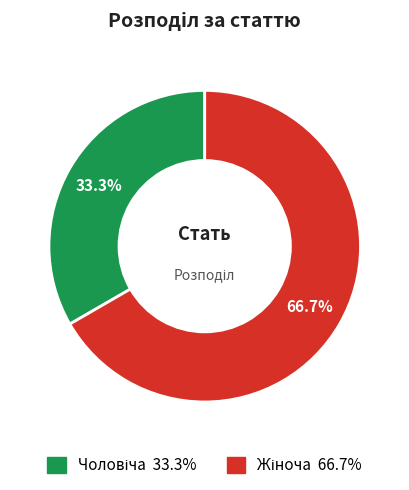

Is there a majority slice in this chart?

Yes